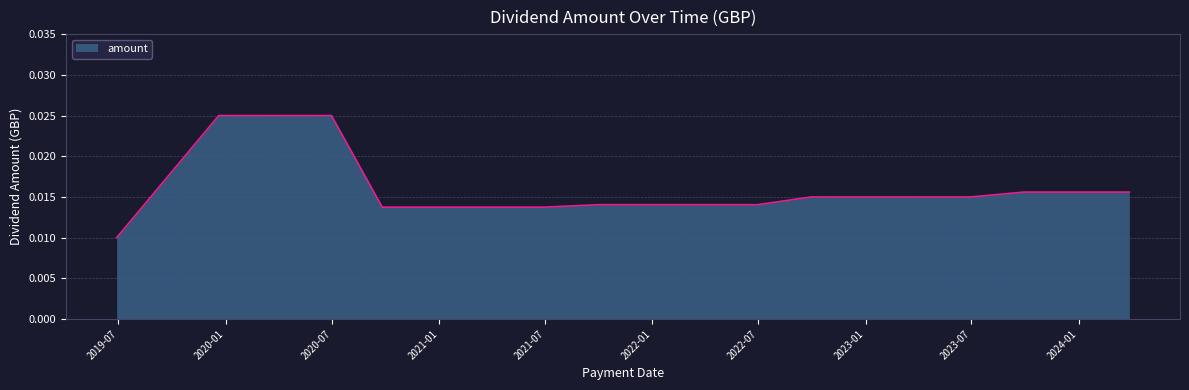

At which label is the value closest to 0?

2019-06-28